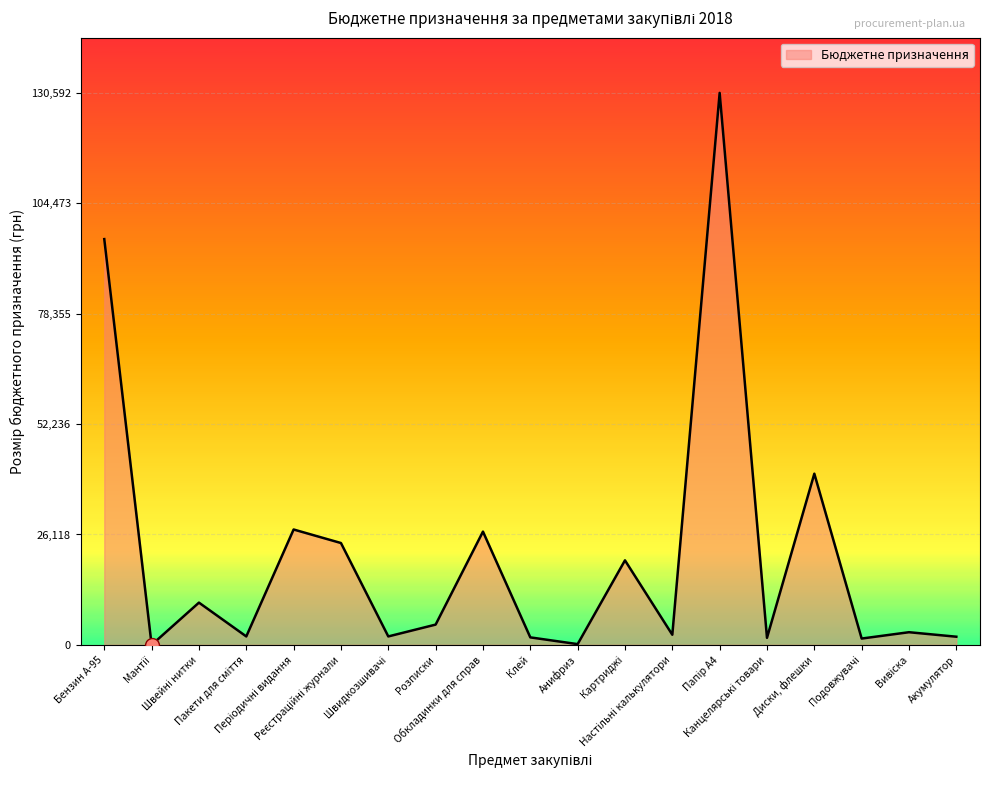

What is the difference between the maximum and minimum values?

130592.2